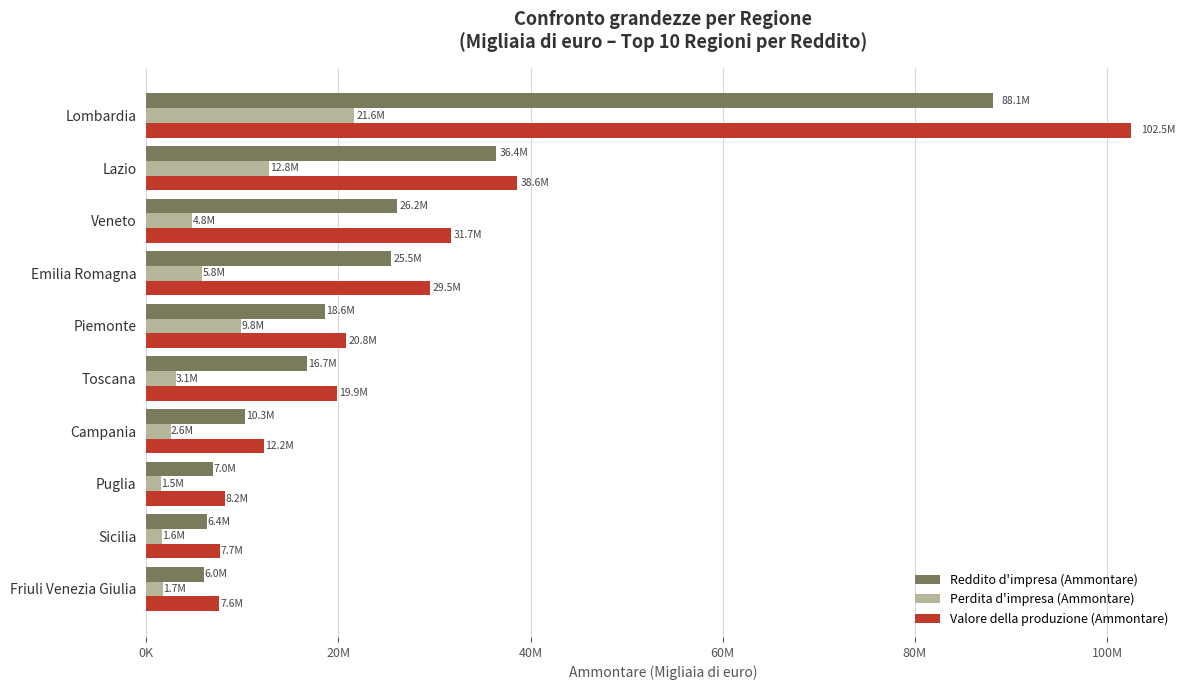

What is the sum of all Valore della produzione (Ammontare) values?

278740703